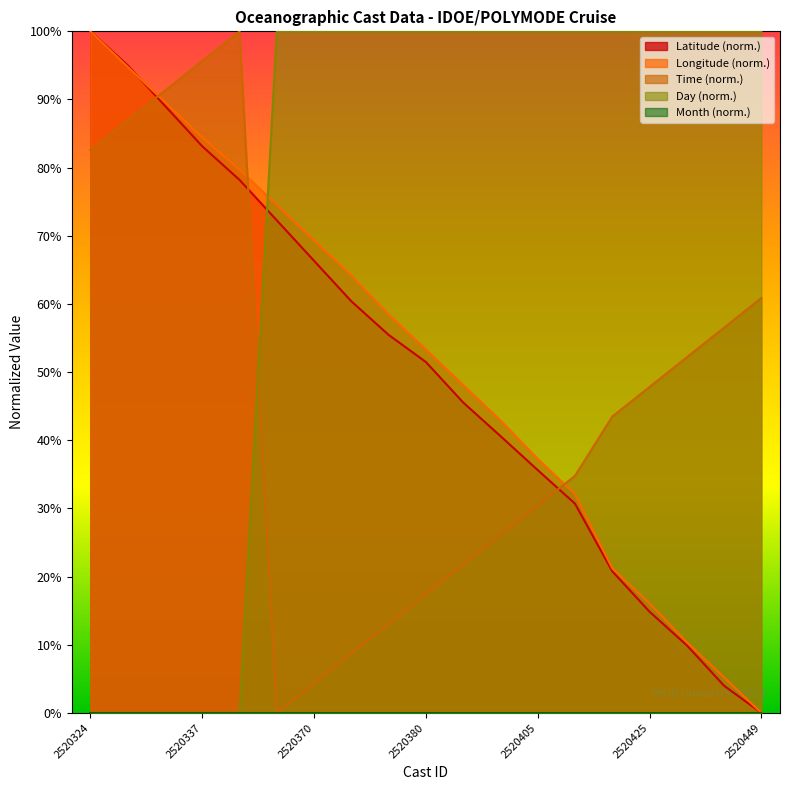

Between which two adjacent categories do Latitude and Time first intersect?

2520328 and 2520331